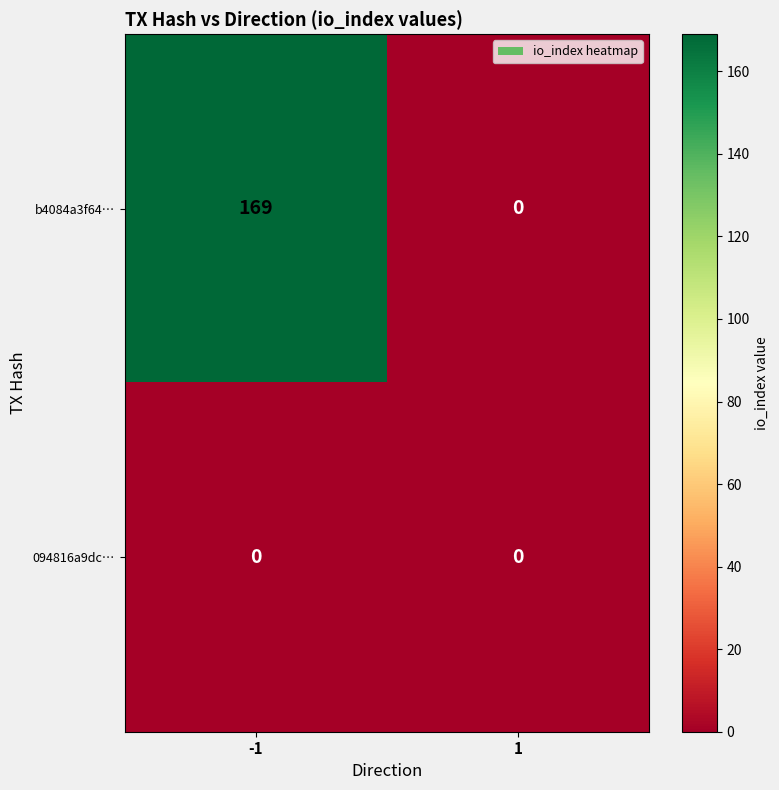

Rank the series by their maximum value, from lowest to highest.

094816a9dc…, b4084a3f64…